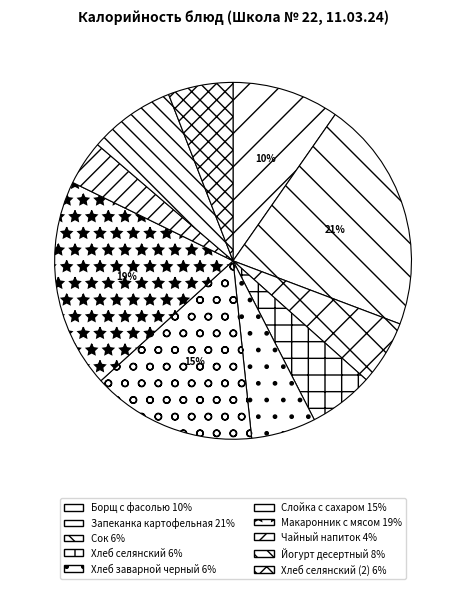

Is there a majority slice in this chart?

No